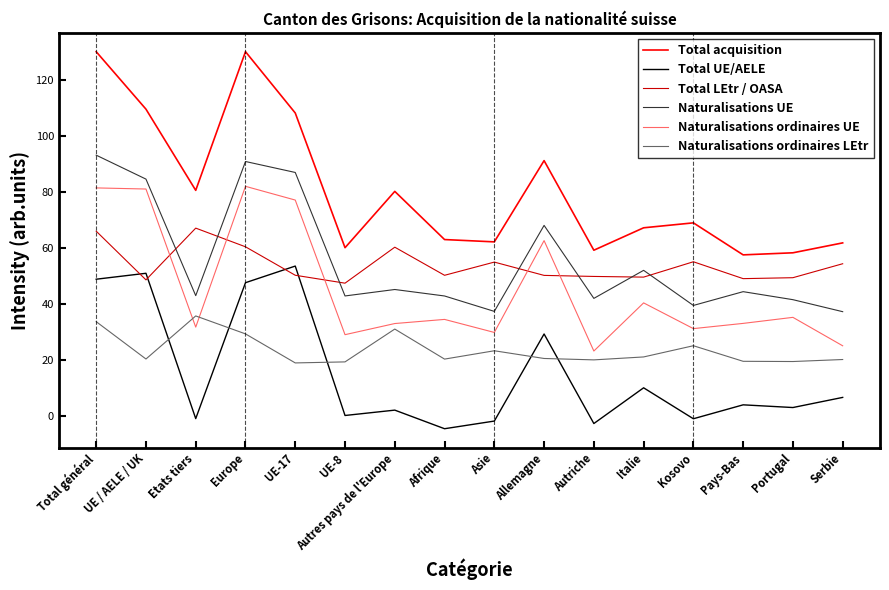

Between Europe and Pays-Bas, which series saw the biggest shift?

Total acquisition